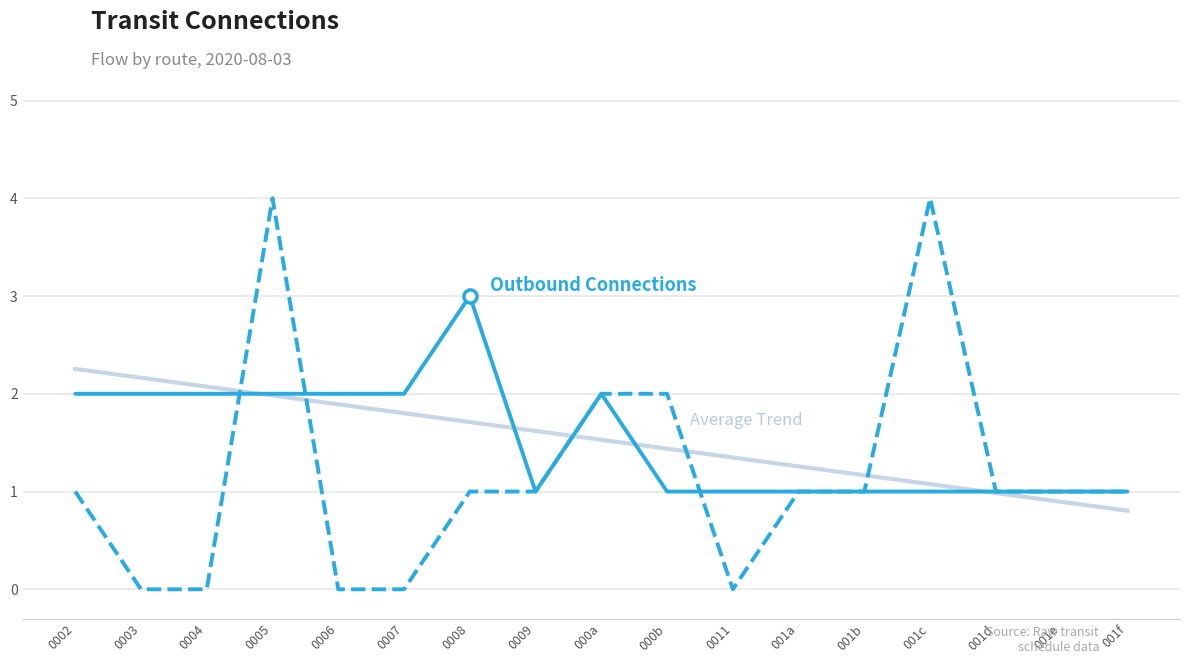

What is the total value across all series at 0009?

3.6